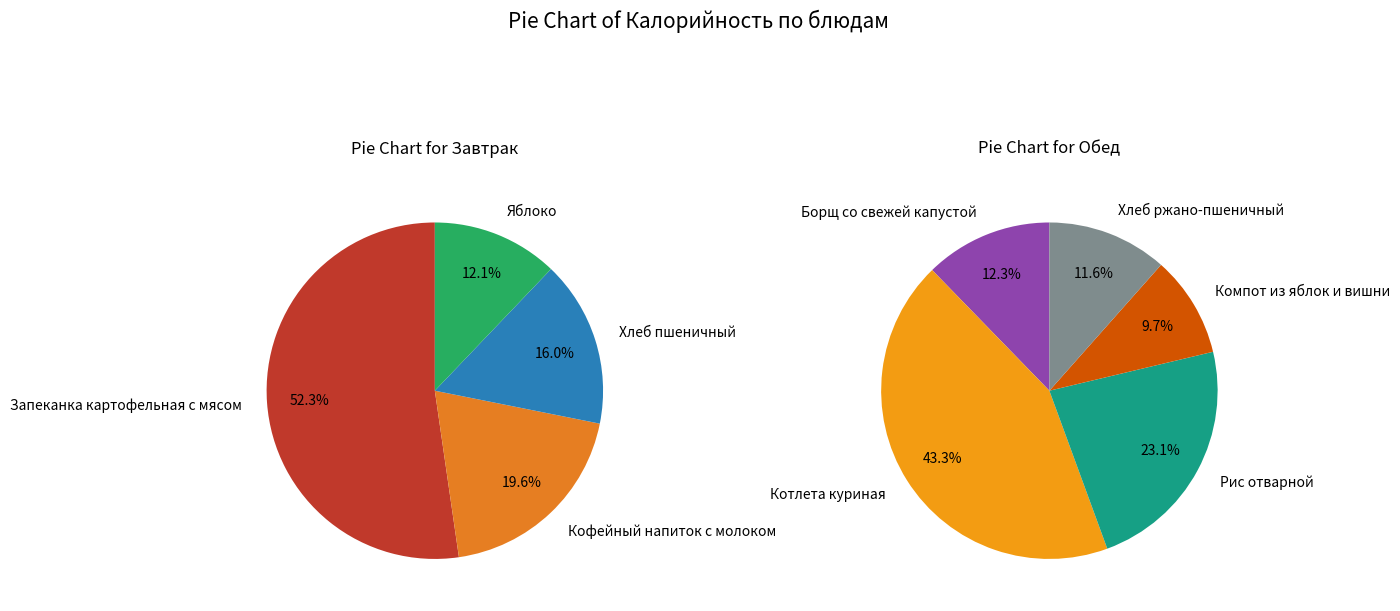

Does Рис отварной represent more than half of the total?

No